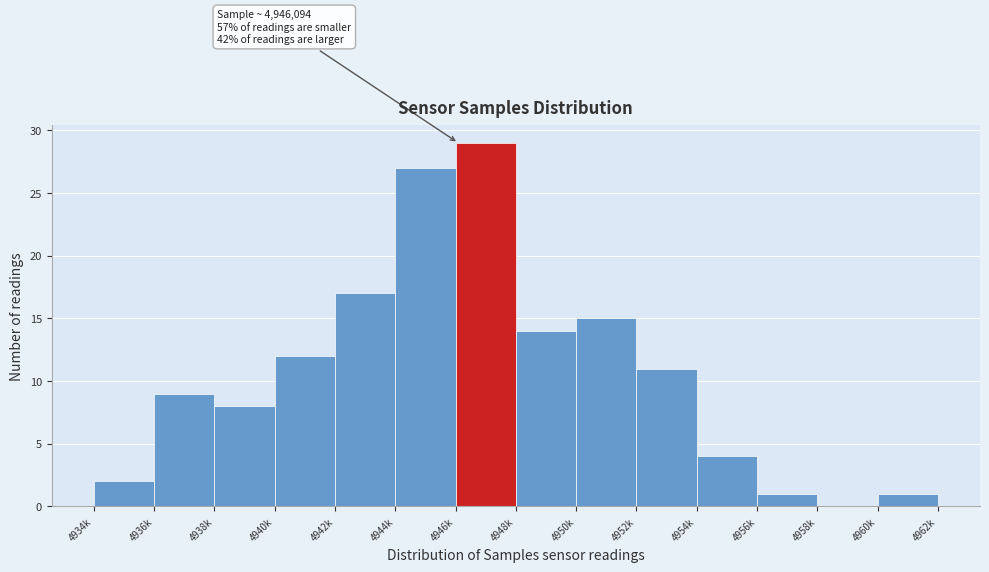

Reading left to right, what are all the values shown in this chart?

4934k=2	4936k=9	4938k=8	4940k=12	4942k=17	4944k=27	4946k=29	4948k=14	4950k=15	4952k=11	4954k=4	4956k=1	4958k=0	4960k=1